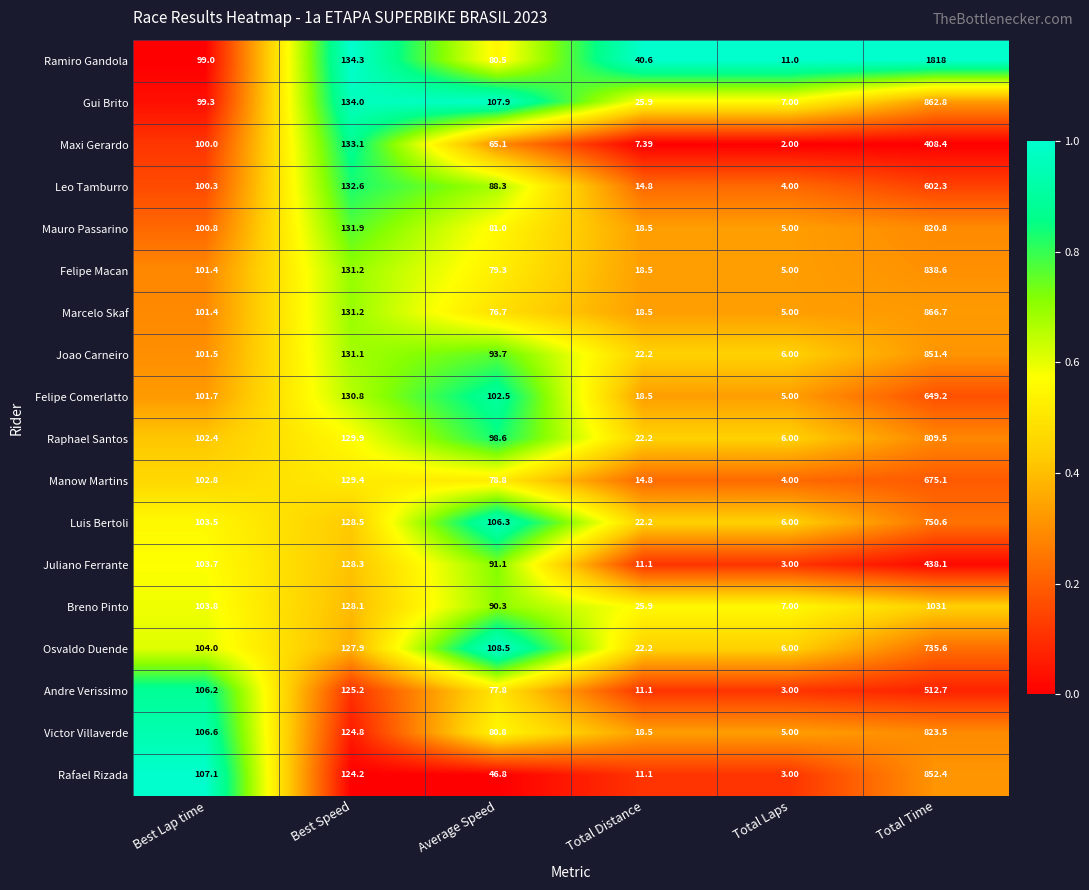

Is the value of Felipe Macan at Best Speed greater than the value of Marcelo Skaf at Total Laps?

Yes